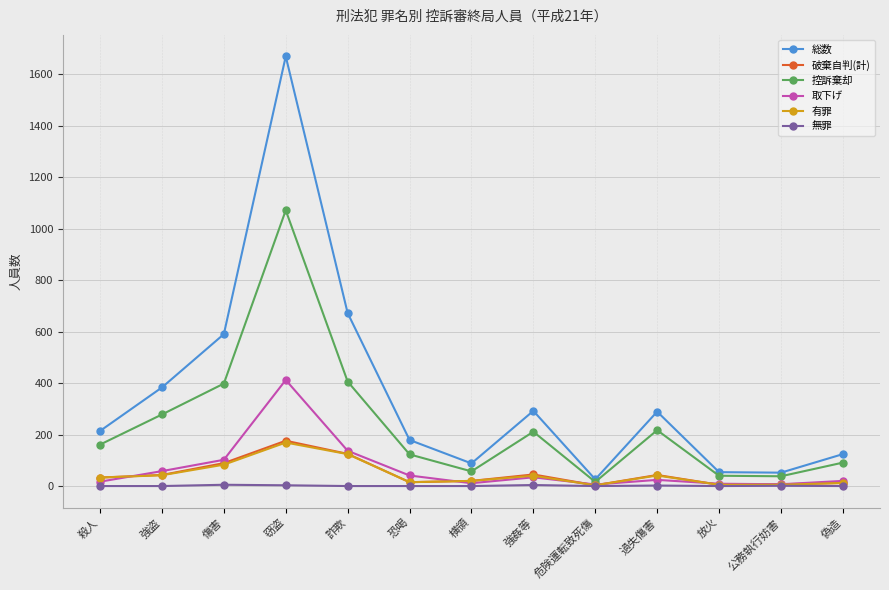

What is the label of the 6th point from the right?

強姦等